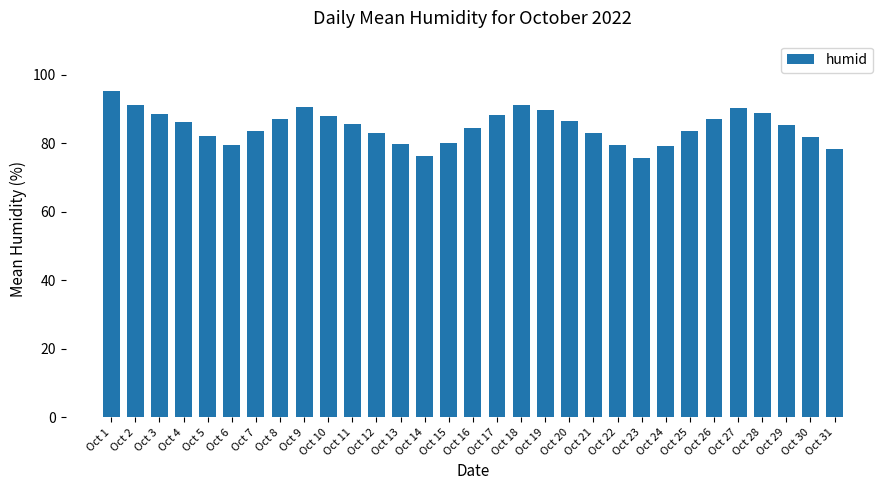

What is the value of the 14th bar from the left?

76.3